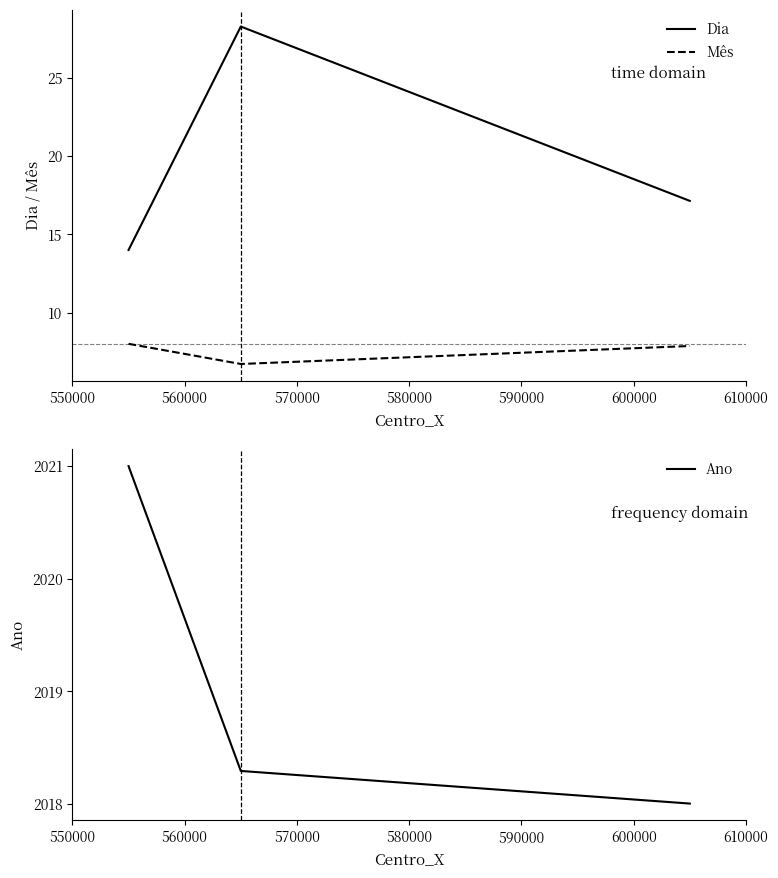

True or false: Mês has a value of 2.5 at 570000.

False